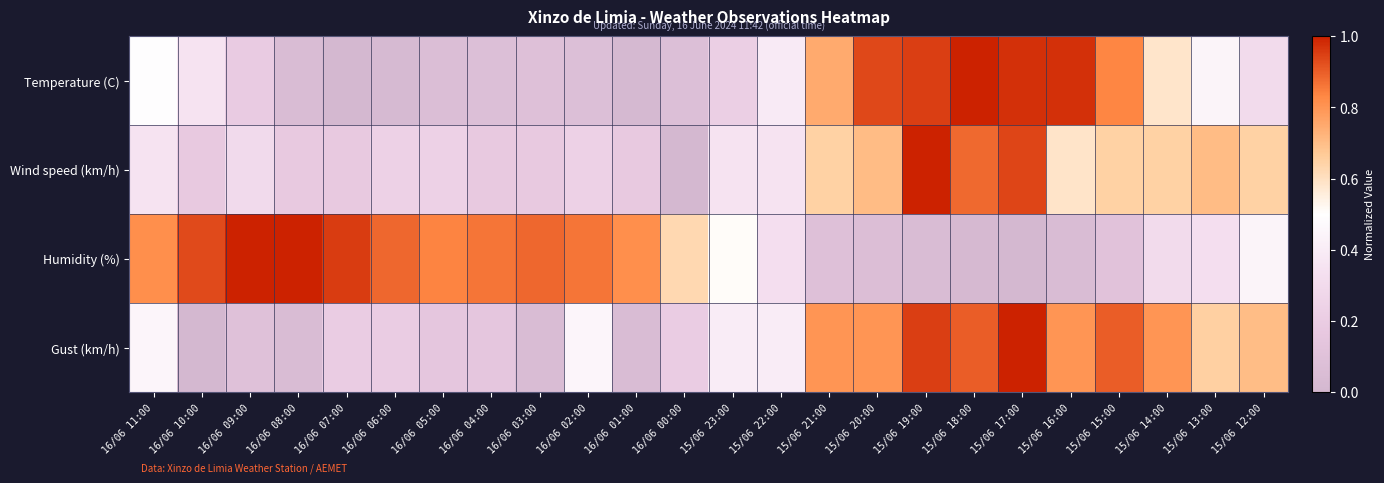

What is the spread (max minus min) of values at 15/06 19:00?

1.0